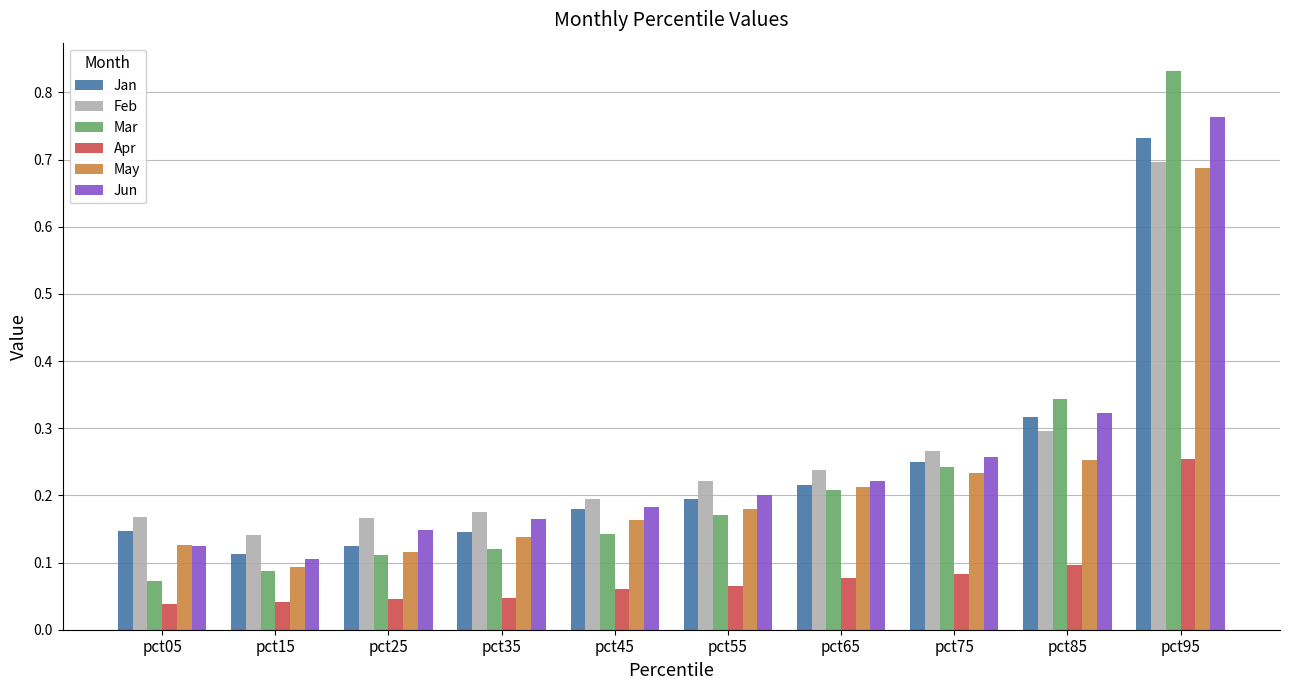

At which category is the sum across all series the highest?

pct95